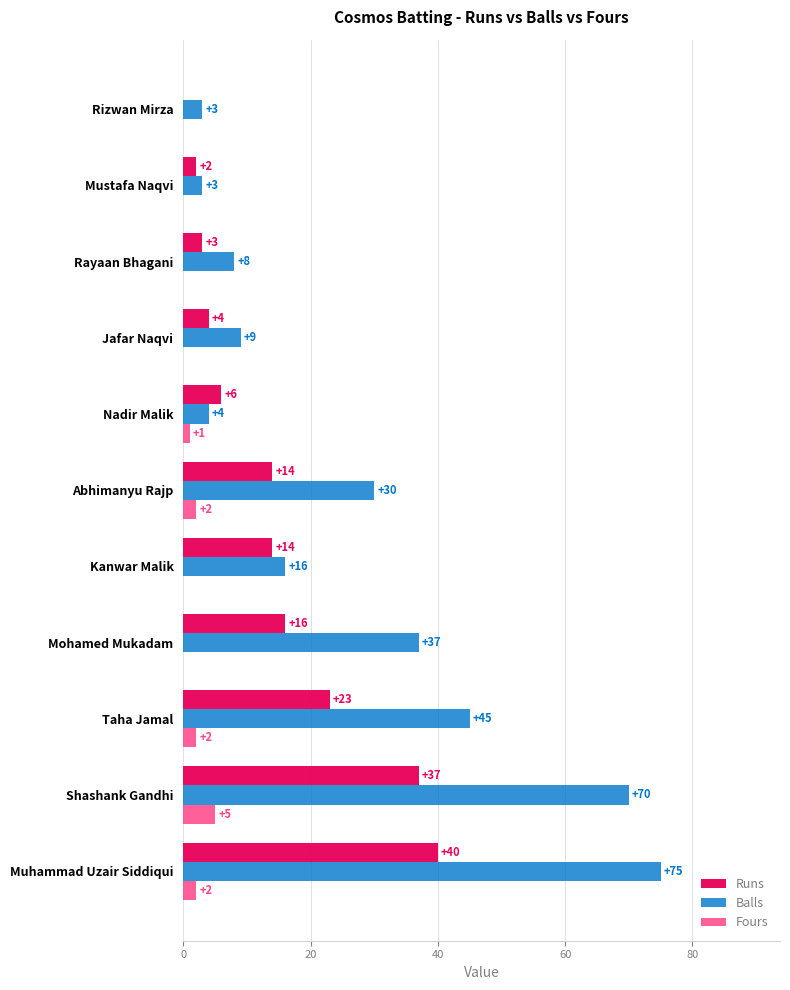

Between Mohamed Mukadam and Mustafa Naqvi, which series saw the biggest shift?

Balls